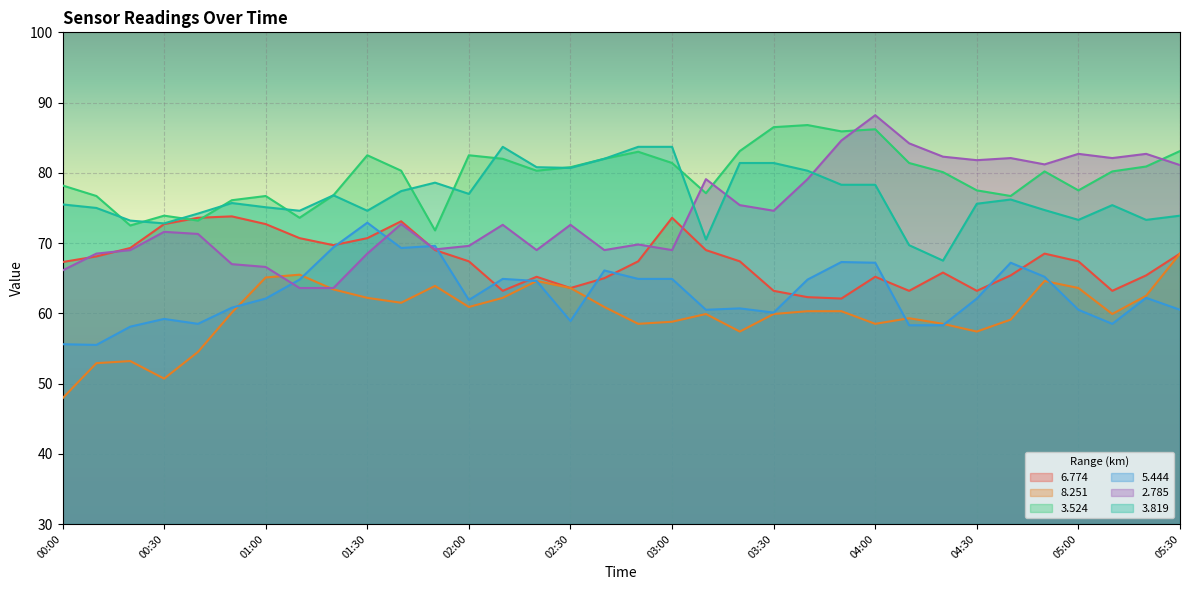

Read the   6.774 value at 05:00.

67.4